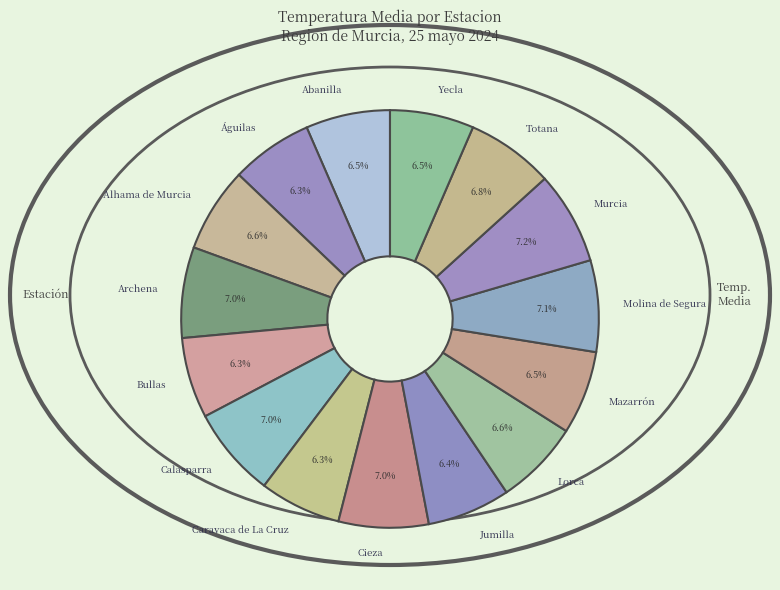

True or false: Águilas accounts for 6% of the total.

True